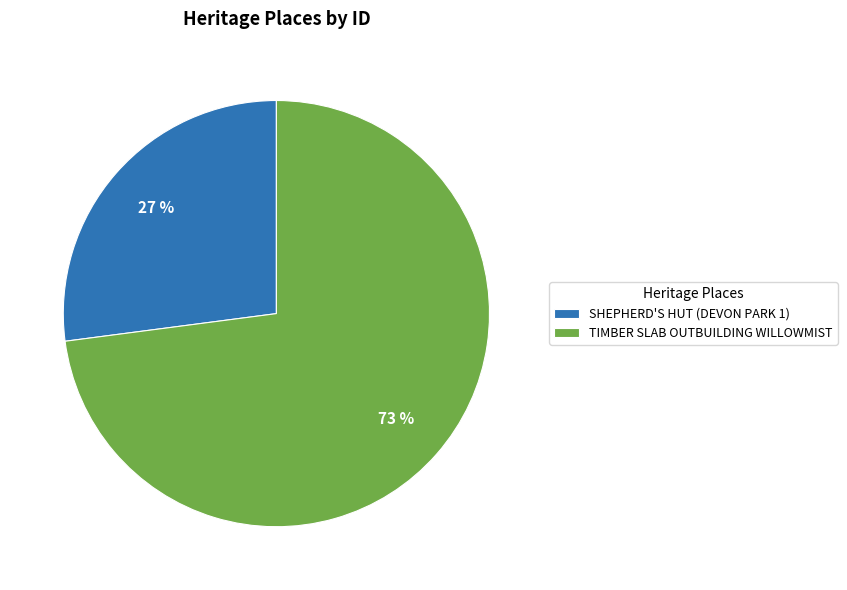

Approximately how many times larger is the value at SHEPHERD'S HUT (DEVON PARK 1) compared to TIMBER SLAB OUTBUILDING WILLOWMIST?

0.4